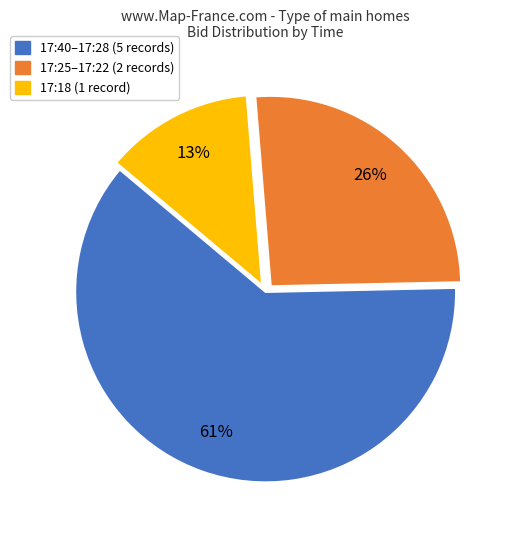

Is there any slice that represents more than half of the pie?

Yes